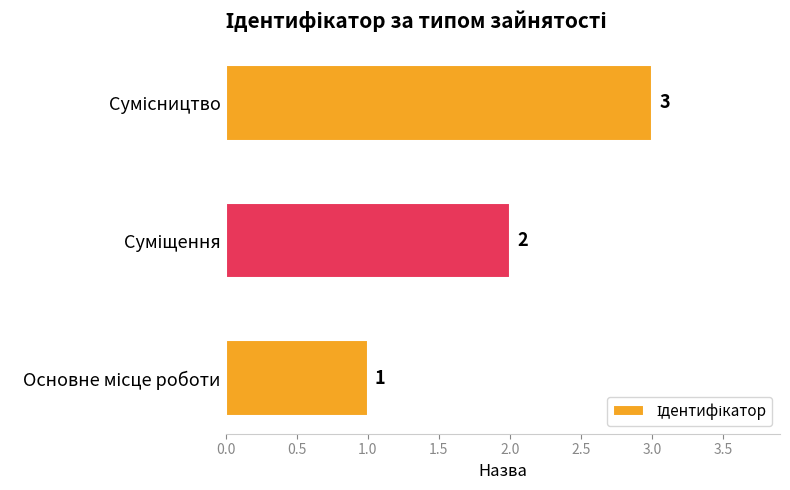

How many values are between 1 and 3?

3